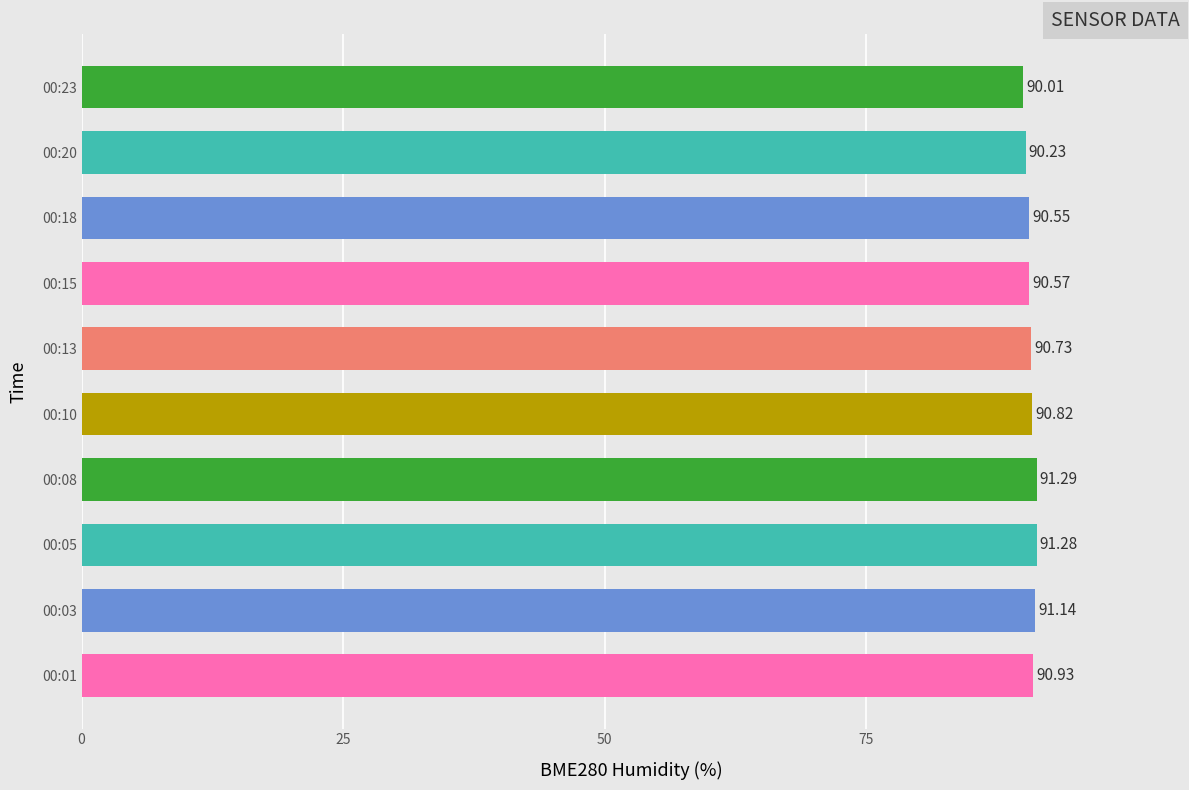

List the labels in order of value, smallest first.

00:23, 00:20, 00:18, 00:15, 00:13, 00:10, 00:01, 00:03, 00:05, 00:08